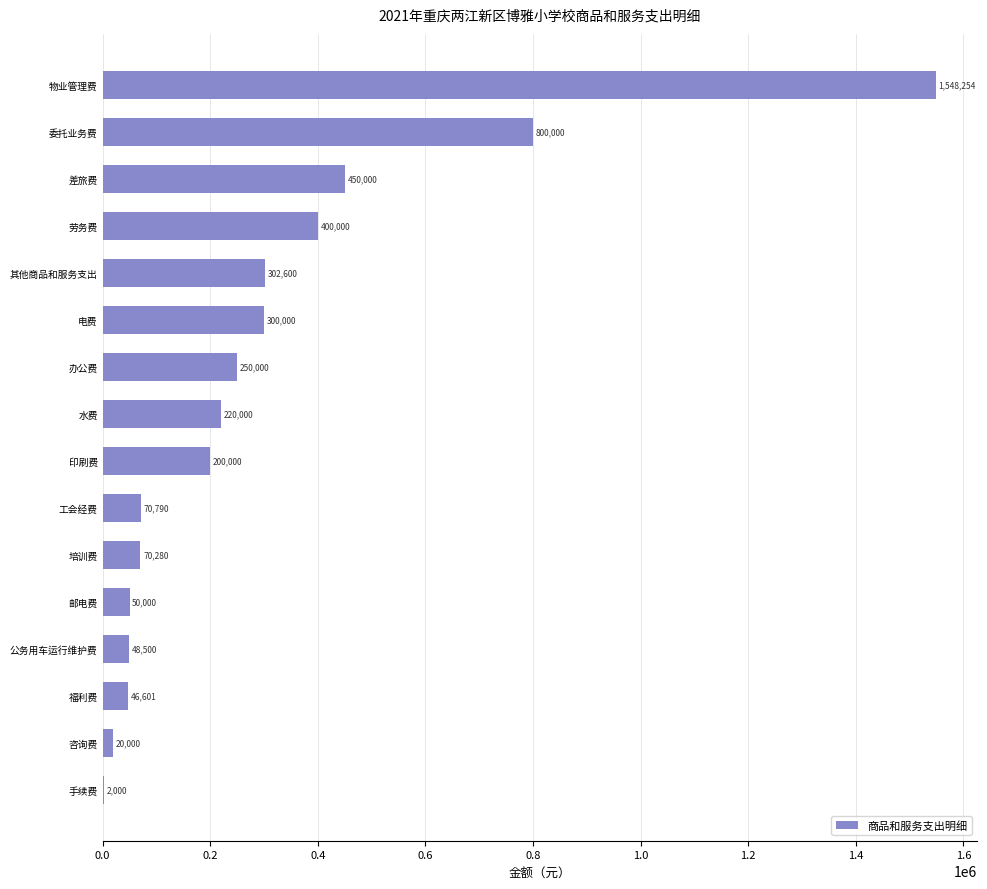

The value at 福利费 is 46600.6. True or false?

True